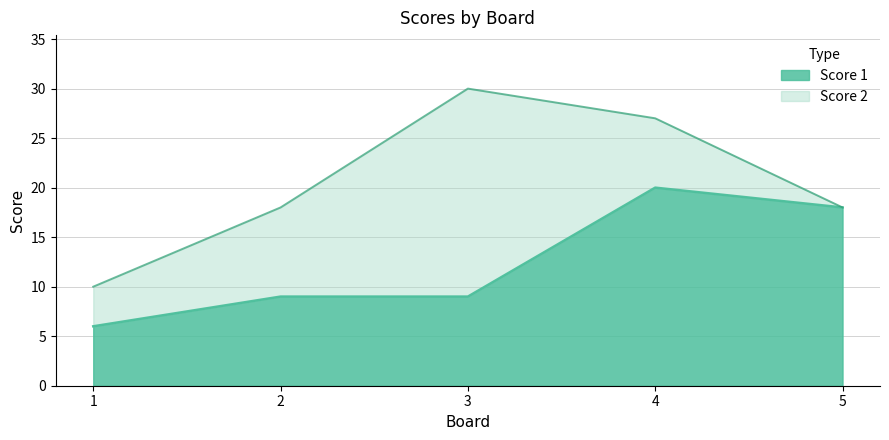

At which category does the data reach its first local peak?

4